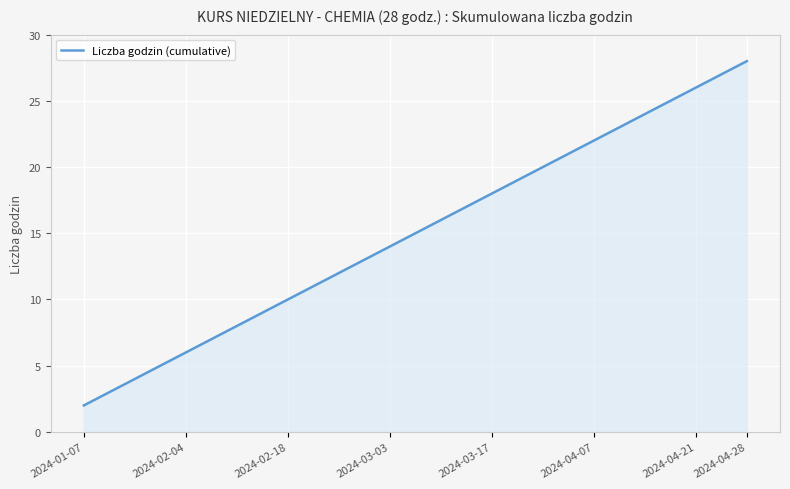

What is the difference between the maximum and minimum values?

26.0